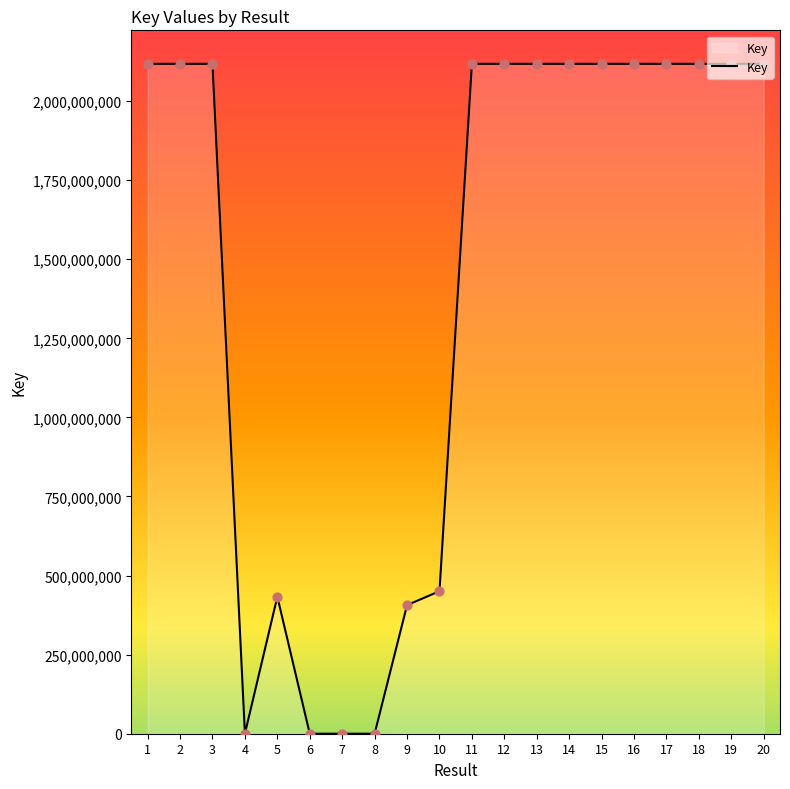

What is the ratio of the value at 13 to the value at 16?

1.0